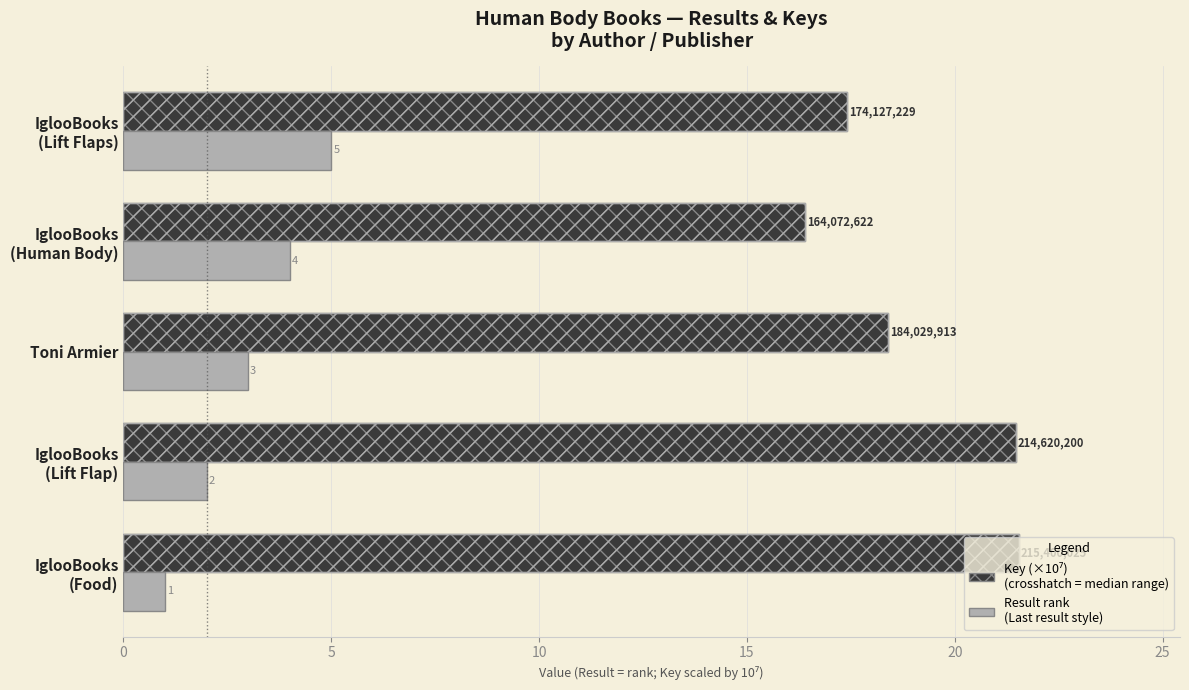

What is the difference between the highest and lowest values at IglooBooks (Human Body)?

12.4